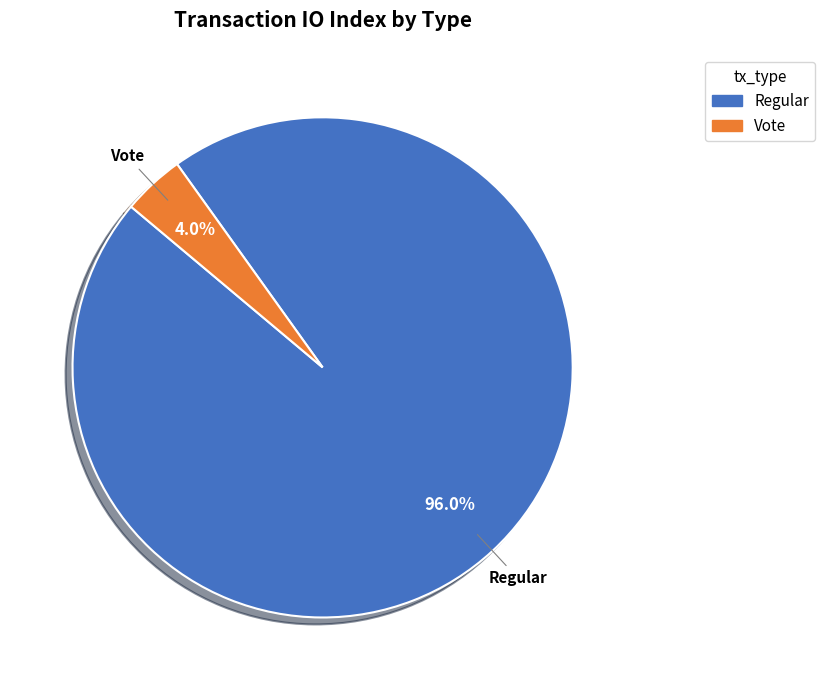

What percentage is the Regular slice, to the nearest percent?

96%